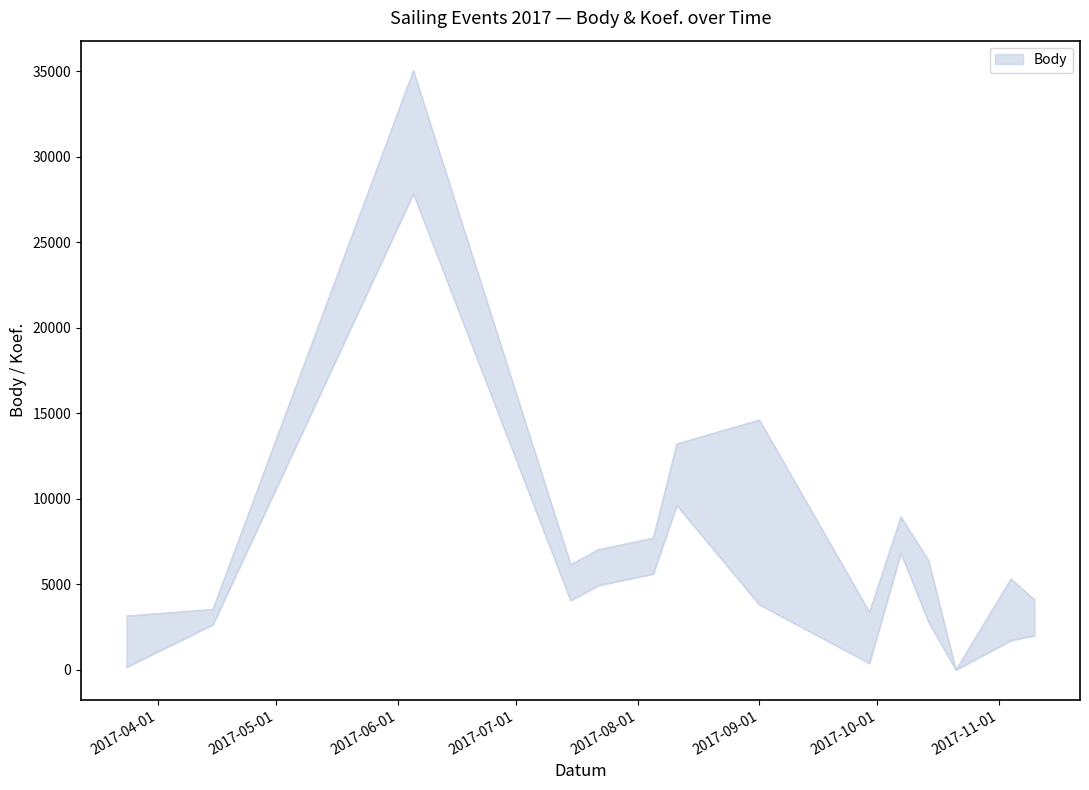

What is the value of the 14th point from the left?

4104